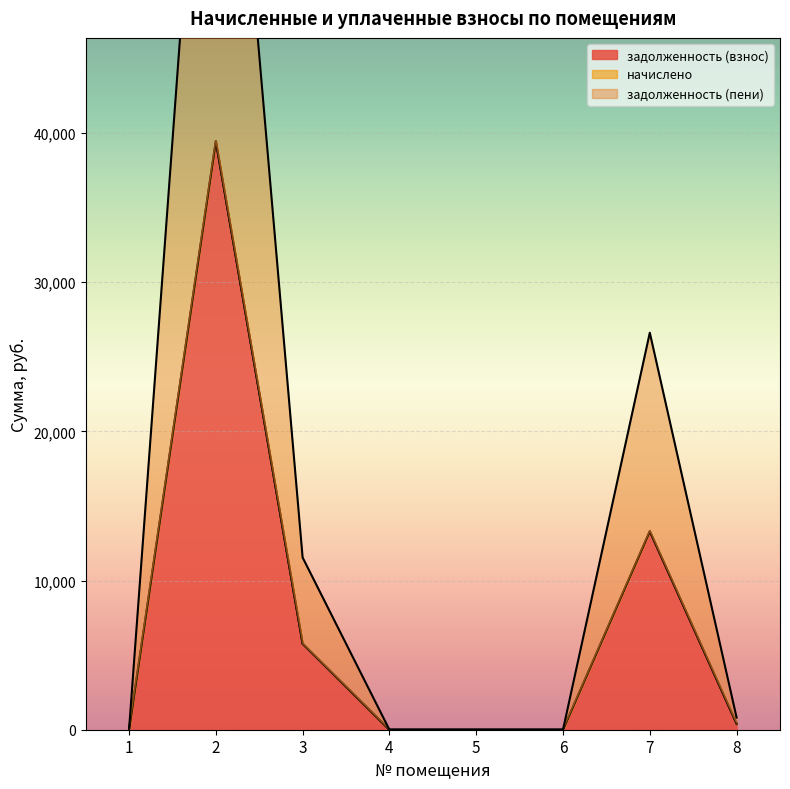

True or false: задолженность (пени) and задолженность (взнос) intersect in this chart.

False